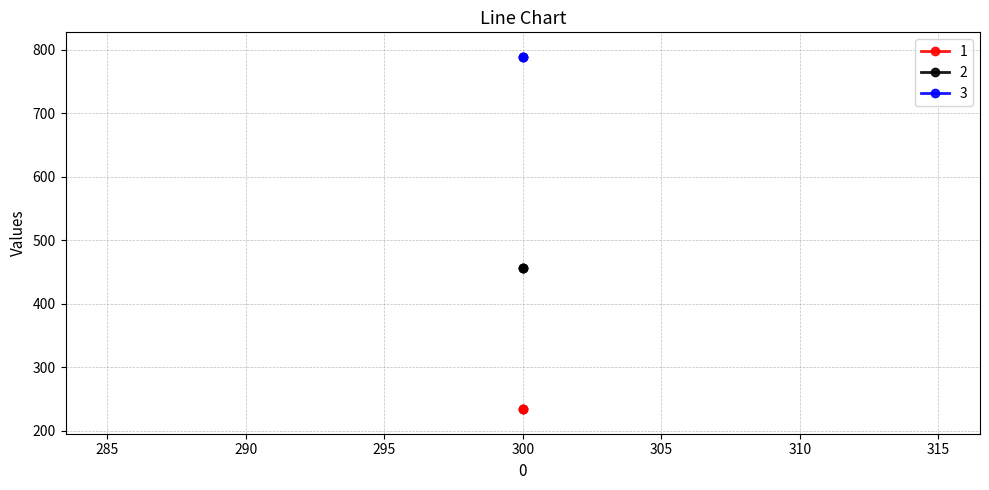

Which series changed the most between 300 and 300?

1